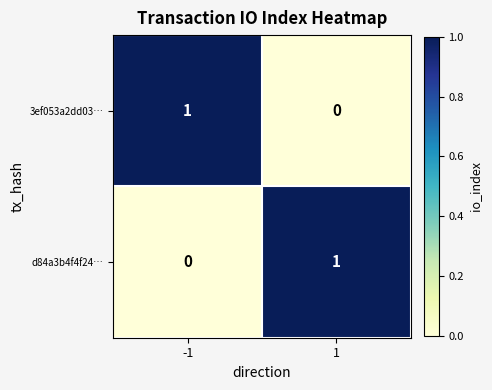

The d84a3b4f4f24… series shows 0 at 1. True or false?

False